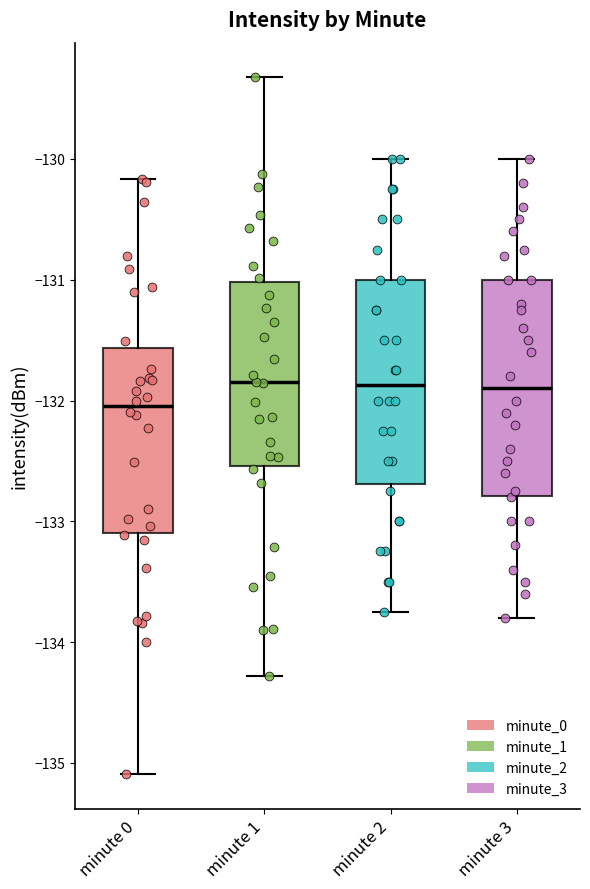

Reading left to right, read every box against the y-axis: the position of its median line, the range the box covers, and the ends of its whiskers. The values are not printed on the chart, so give them approximately, as read against the axis.

minute 0: median -132.0, box -133.1 to -131.6, whiskers -135.1 to -130.2
minute 1: median -131.8, box -132.5 to -131.0, whiskers -134.3 to -129.3
minute 2: median -131.9, box -132.7 to -131.0, whiskers -133.7 to -130.0
minute 3: median -131.9, box -132.8 to -131.0, whiskers -133.8 to -130.0